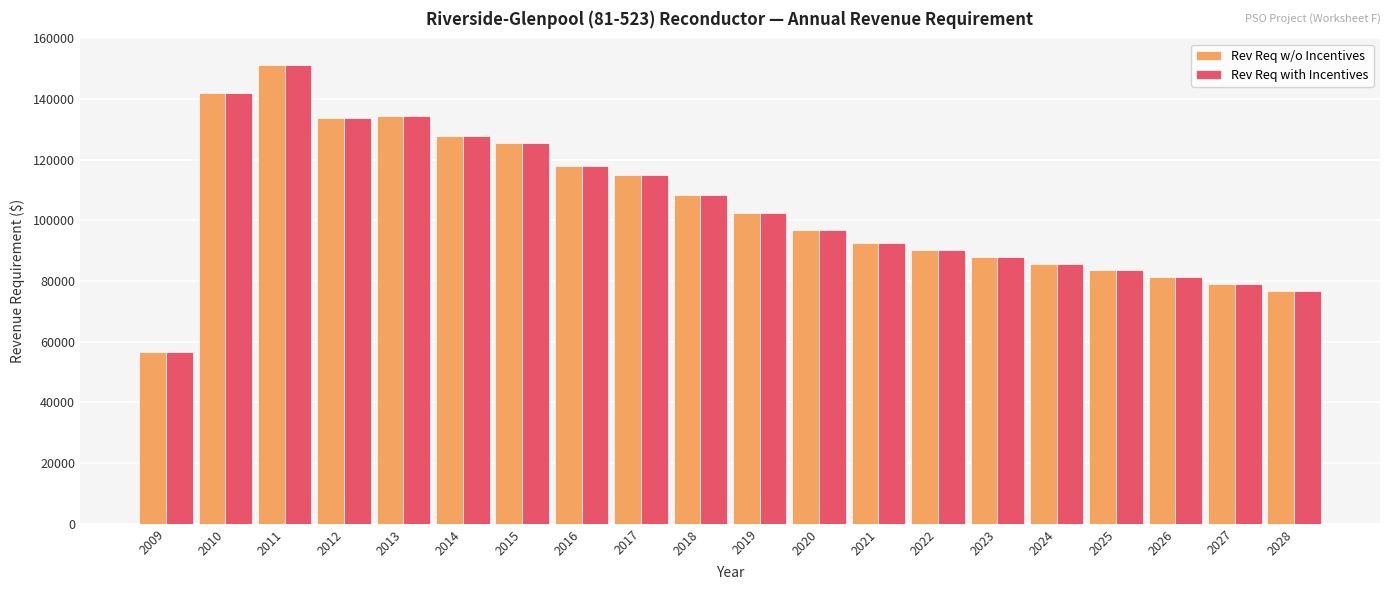

What is the difference between the maximum and minimum values in the Rev Req with Incentives series?

94627.8